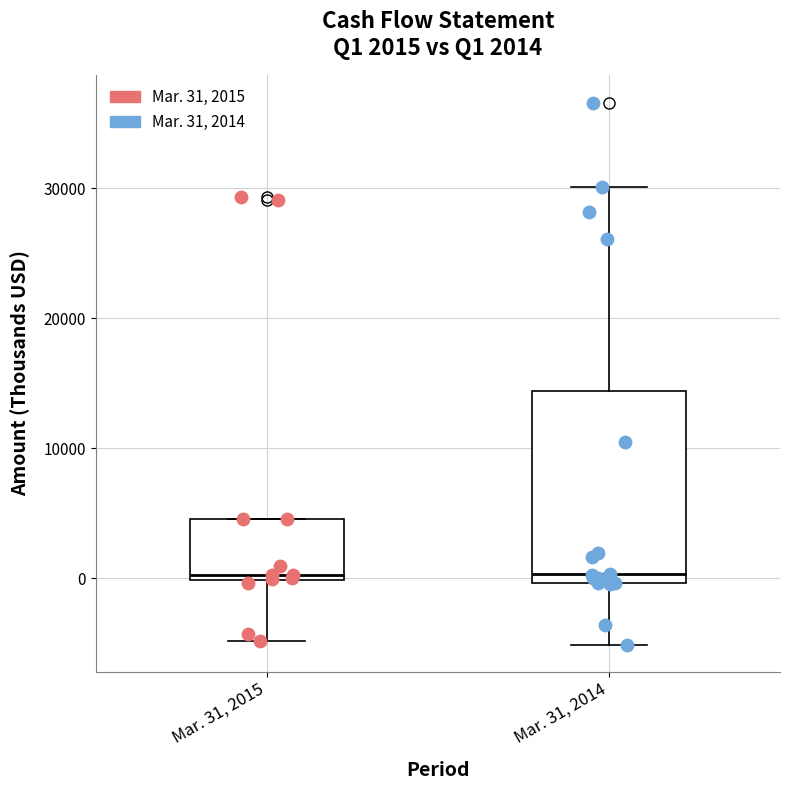

Which box is the tallest, from its lower edge to its upper edge?

Mar. 31, 2014